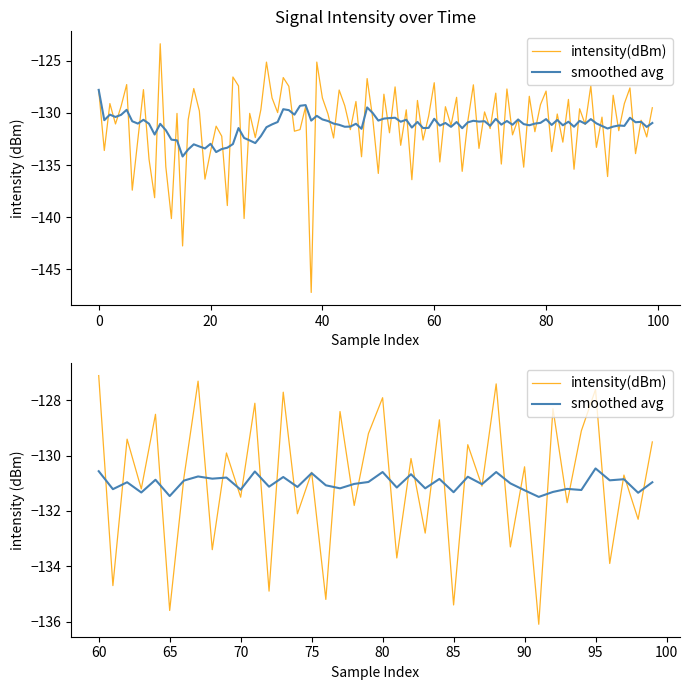

How many intersections are there between intensity(dBm) and smoothed avg?

34